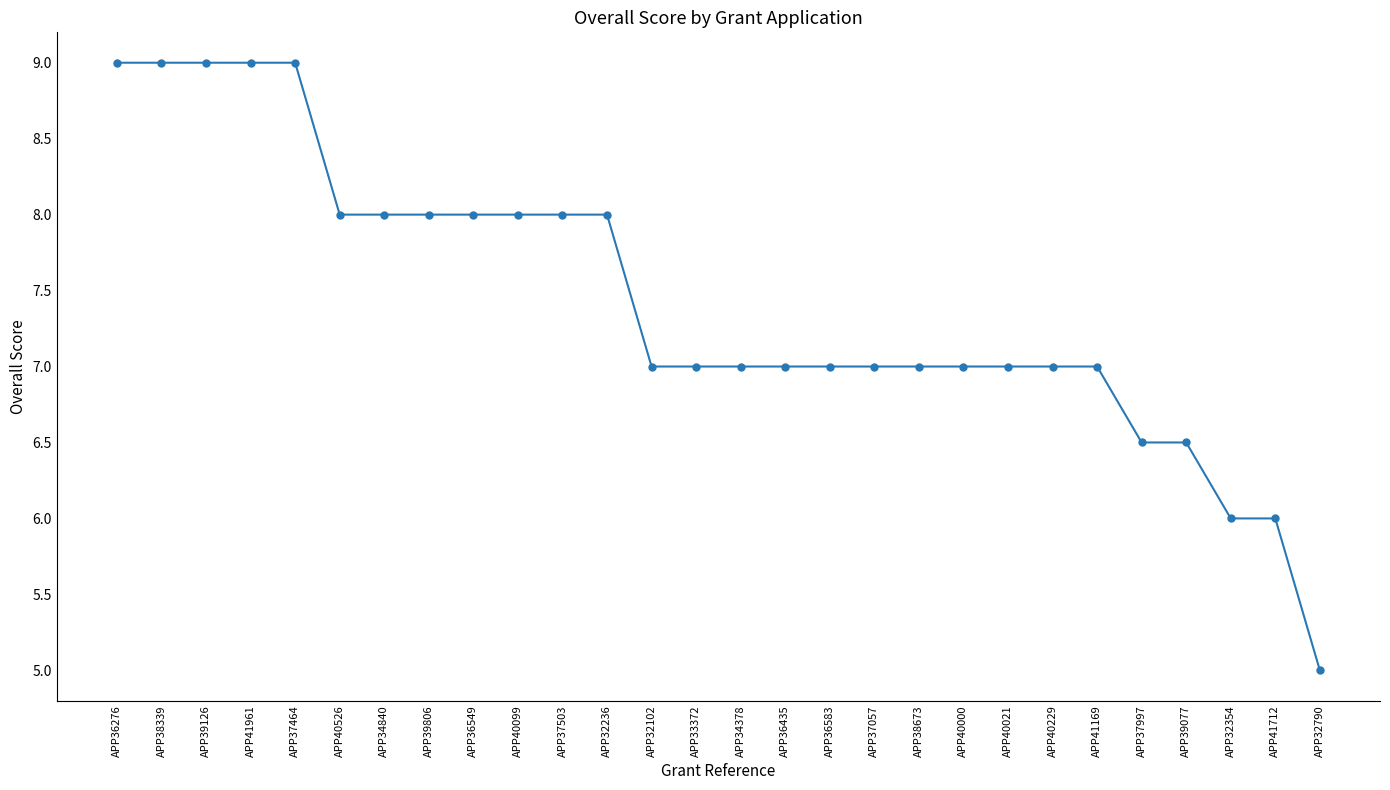

What is the value of the 26th point from the left?

6.0